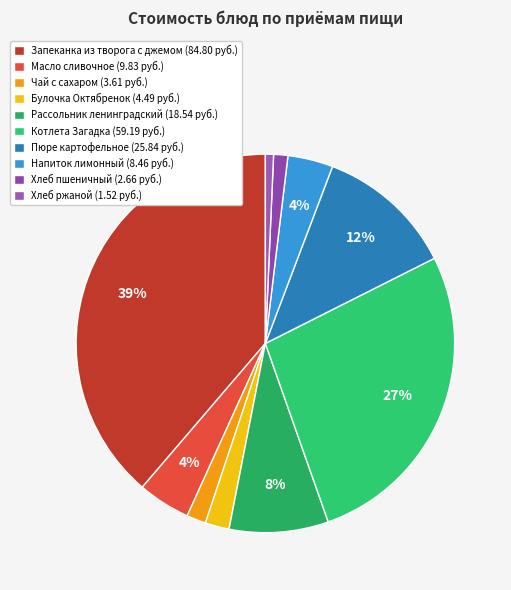

How many segments does this pie chart have?

10